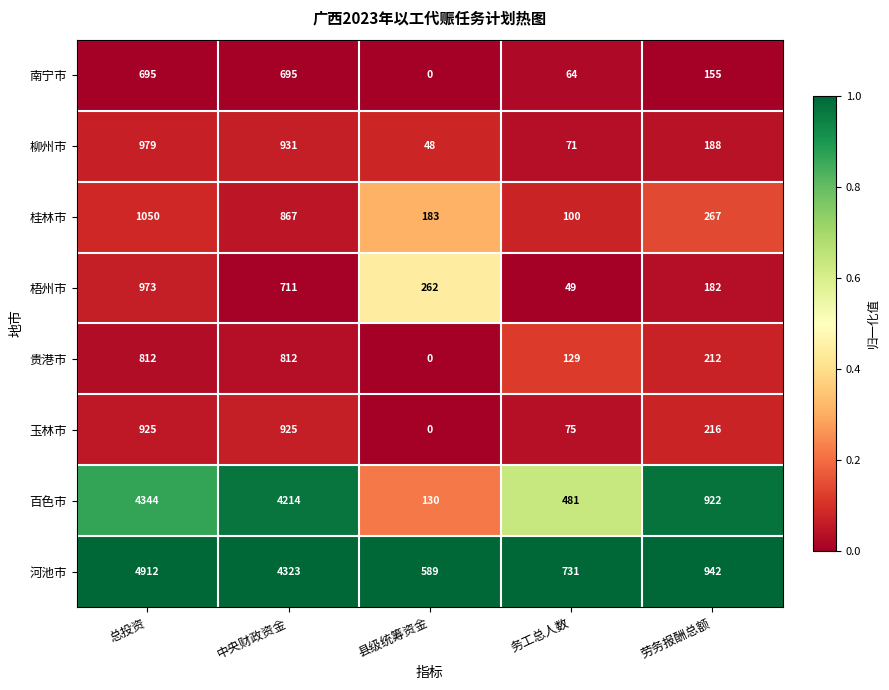

List the series in order of their peak value, highest first.

河池市, 百色市, 桂林市, 柳州市, 梧州市, 玉林市, 贵港市, 南宁市